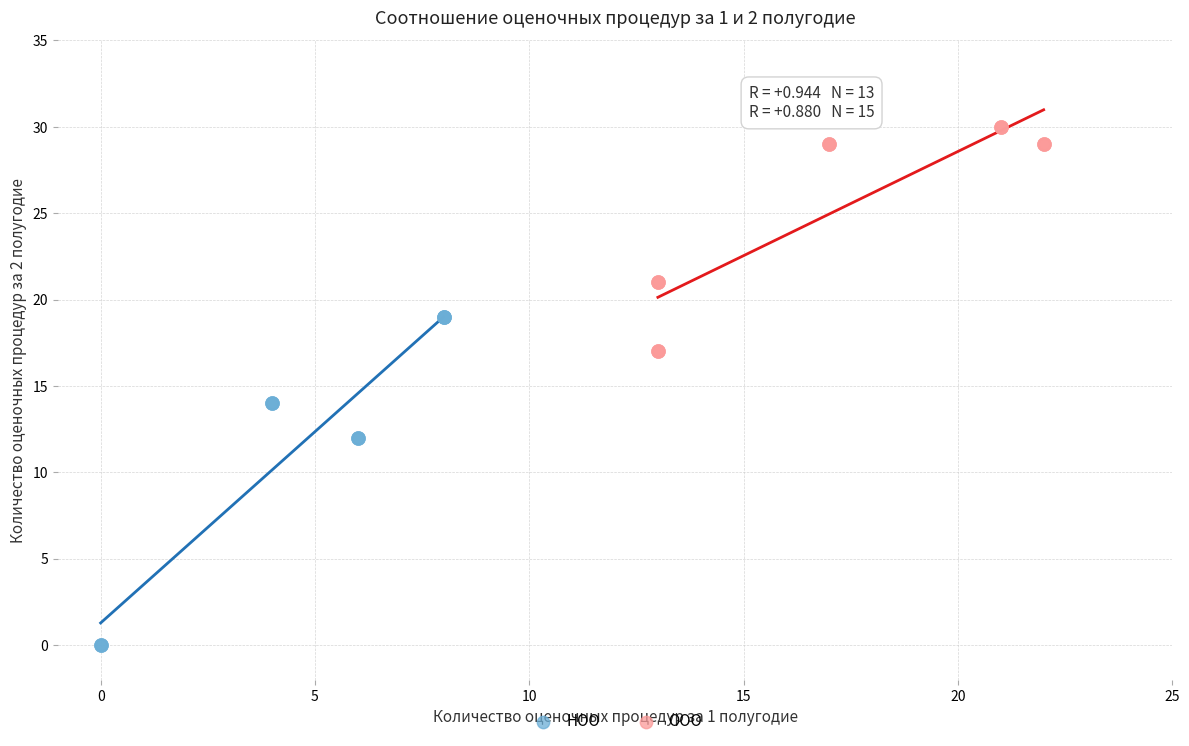

What are all the series names shown in the legend?

НОО, ООО